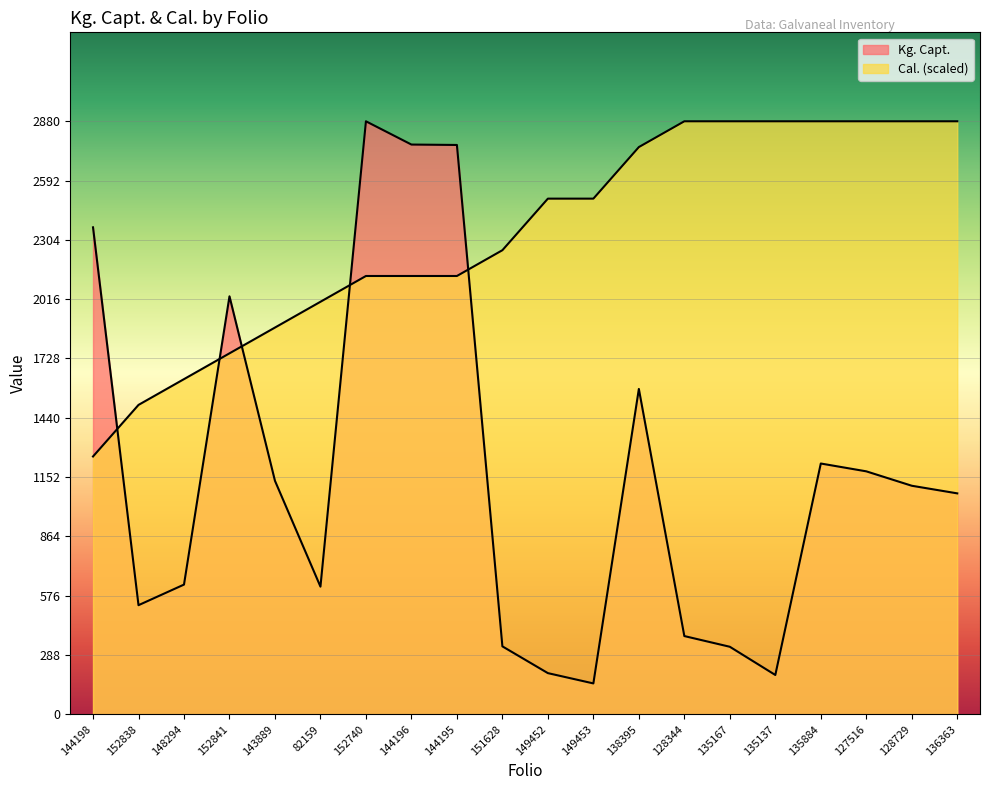

At which label does Kg. Capt. first exceed 1110?

144198